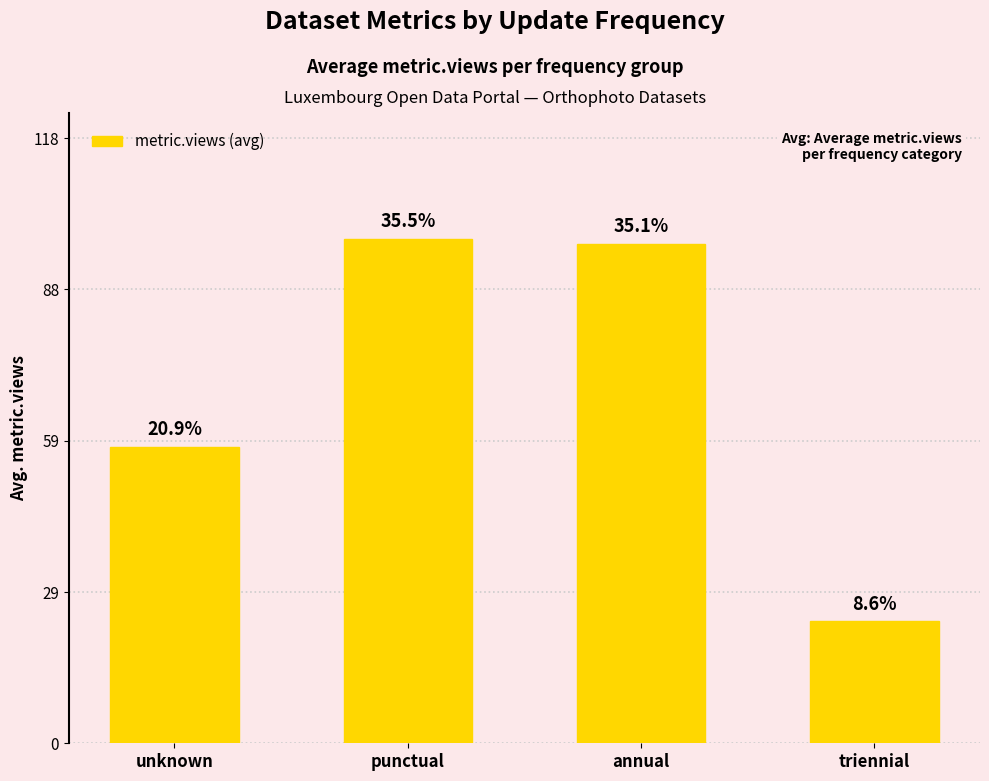

Are the bars horizontal?

No